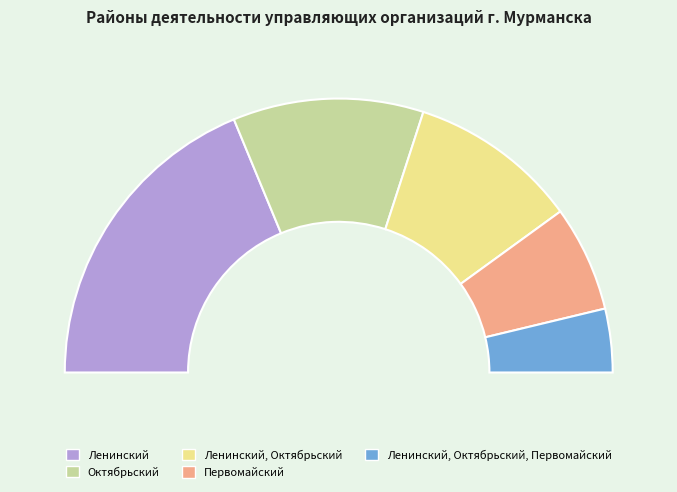

To the nearest percent, what is the difference between the largest and smallest slice percentages?

30%